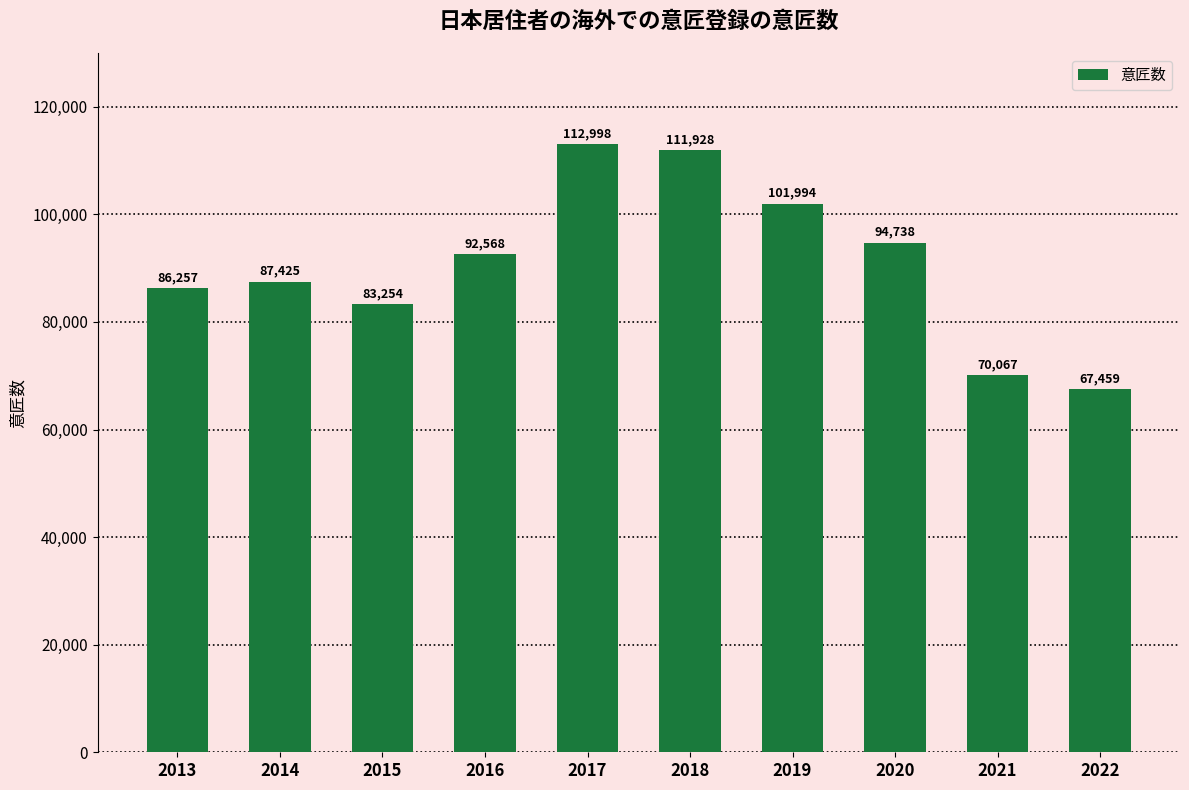

What value does the data have at 2021, to the nearest 100?

70100